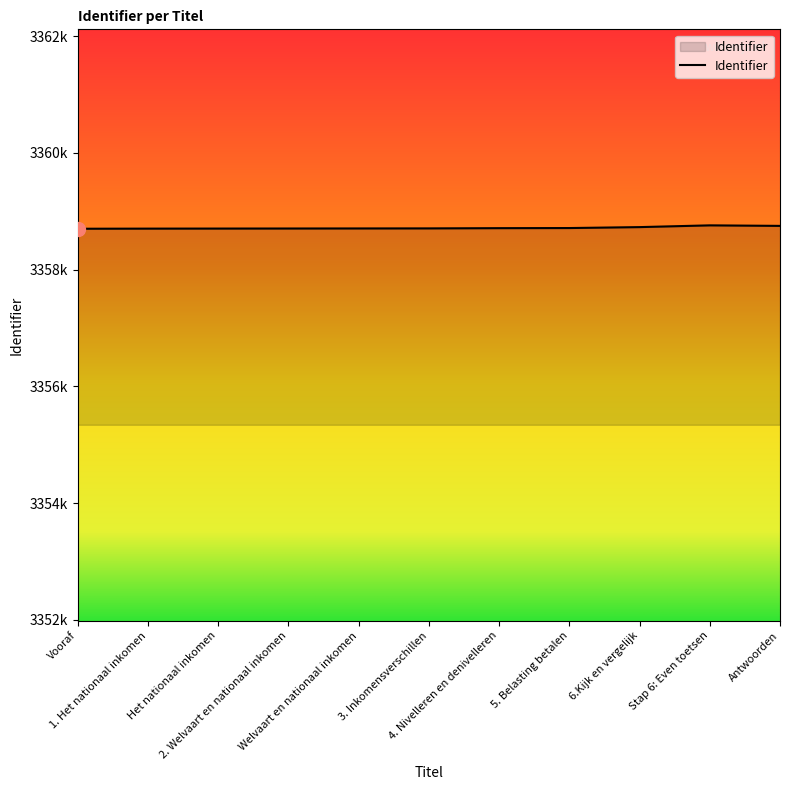

Between Welvaart en nationaal inkomen and 2. Welvaart en nationaal inkomen, which is larger?

Welvaart en nationaal inkomen